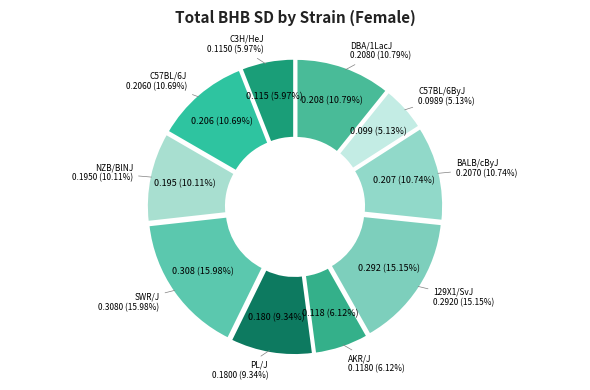

To the nearest percent, what is the difference between the C3H/HeJ and C57BL/6ByJ slice percentages?

1%